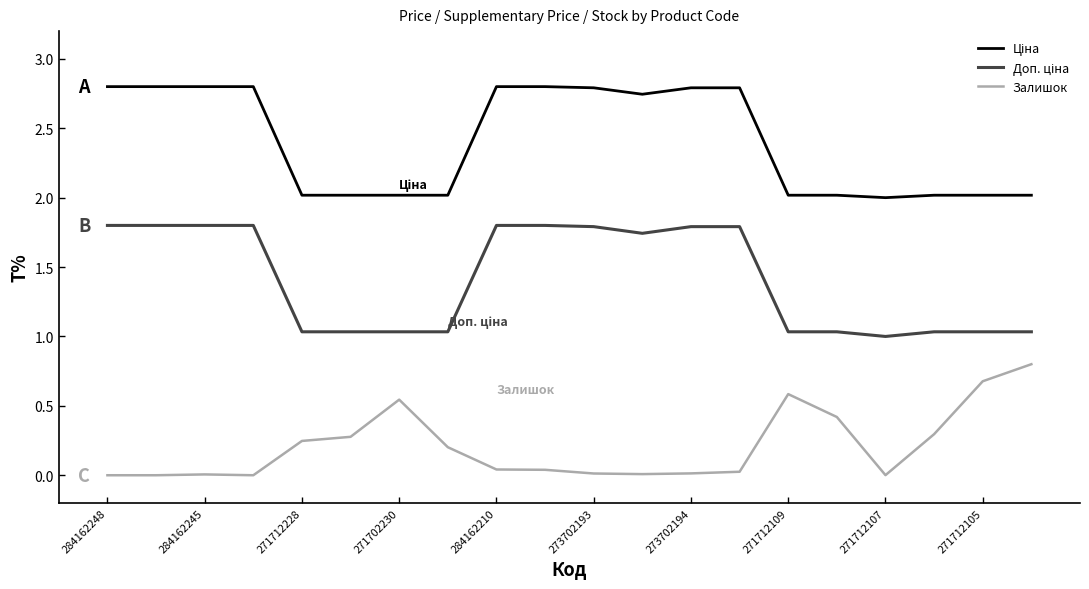

What is the difference between the maximum and minimum values in the Залишок series?

0.8